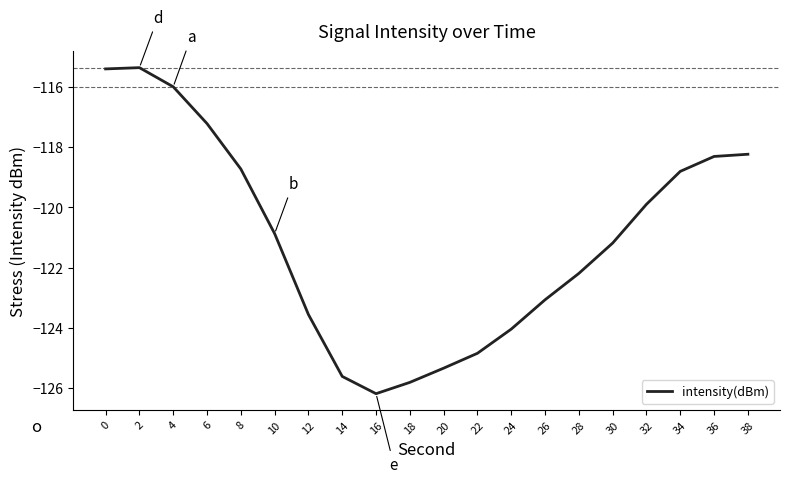

Reading left to right, transcribe all the data shown in this chart.

0=-115.4	2=-115.4	4=-116.0	6=-117.2	8=-118.7	10=-120.9	12=-123.6	14=-125.6	16=-126.2	18=-125.8	20=-125.3	22=-124.8	24=-124.0	26=-123.1	28=-122.2	30=-121.2	32=-119.9	34=-118.8	36=-118.3	38=-118.2